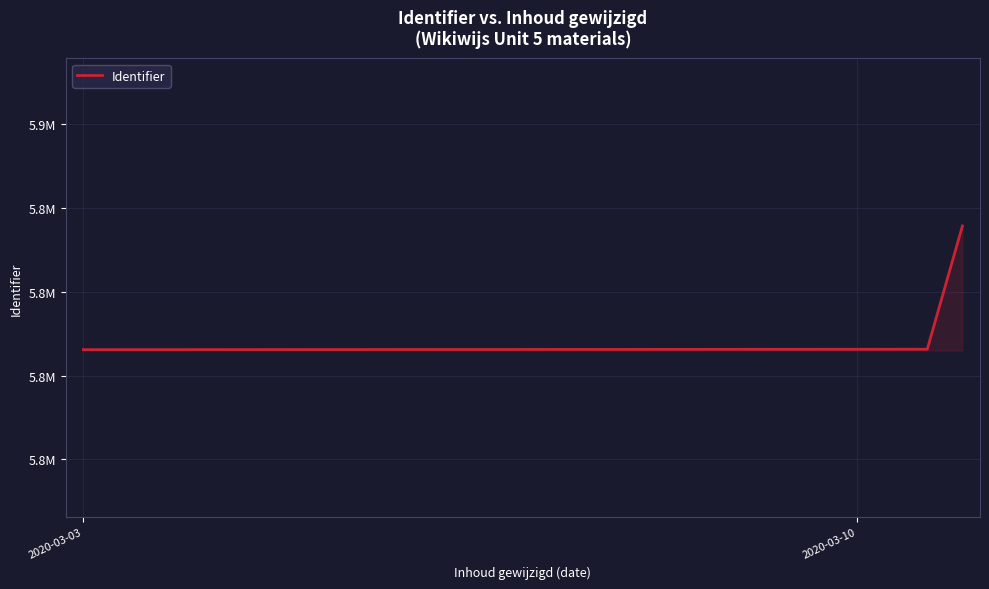

Does the chart display data point markers on the line(s)?

No